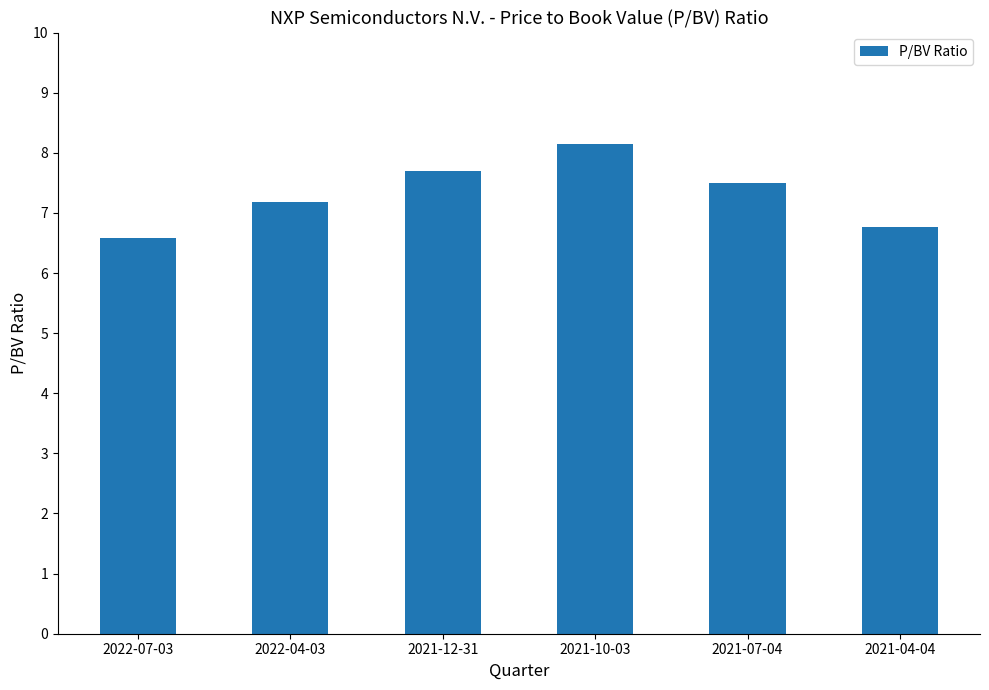

At which category does the chart reach its minimum across all series?

2022-07-03